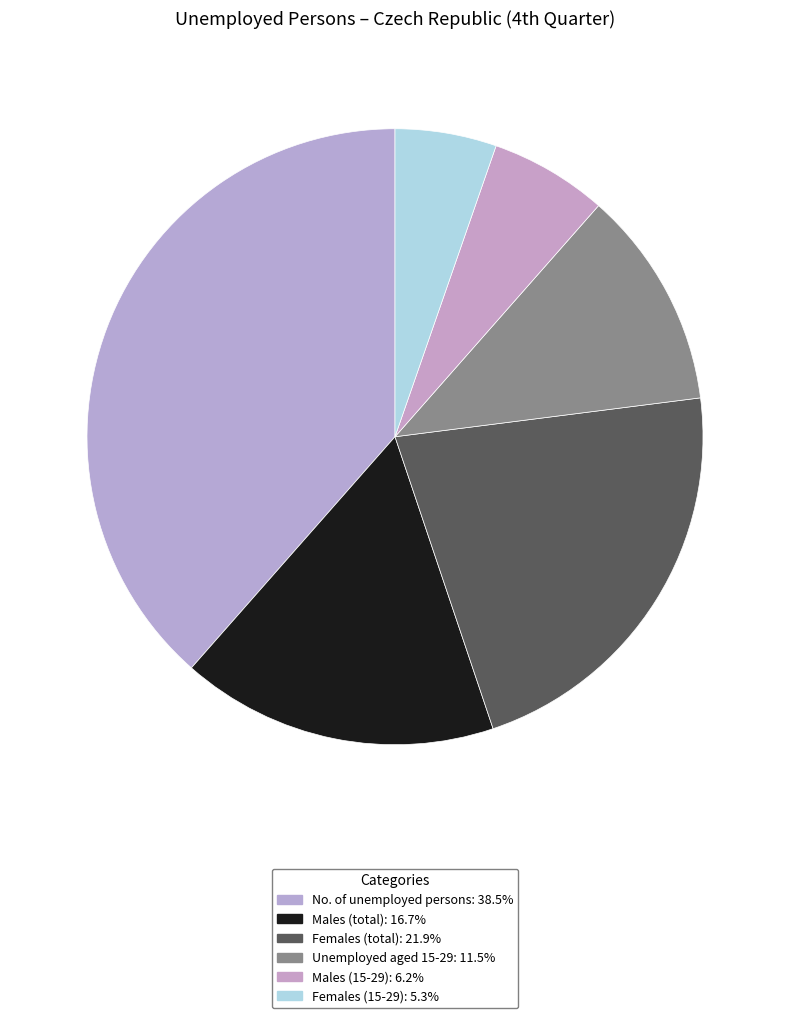

To the nearest percent, what percentage of the pie is Males (15-29)?

6%